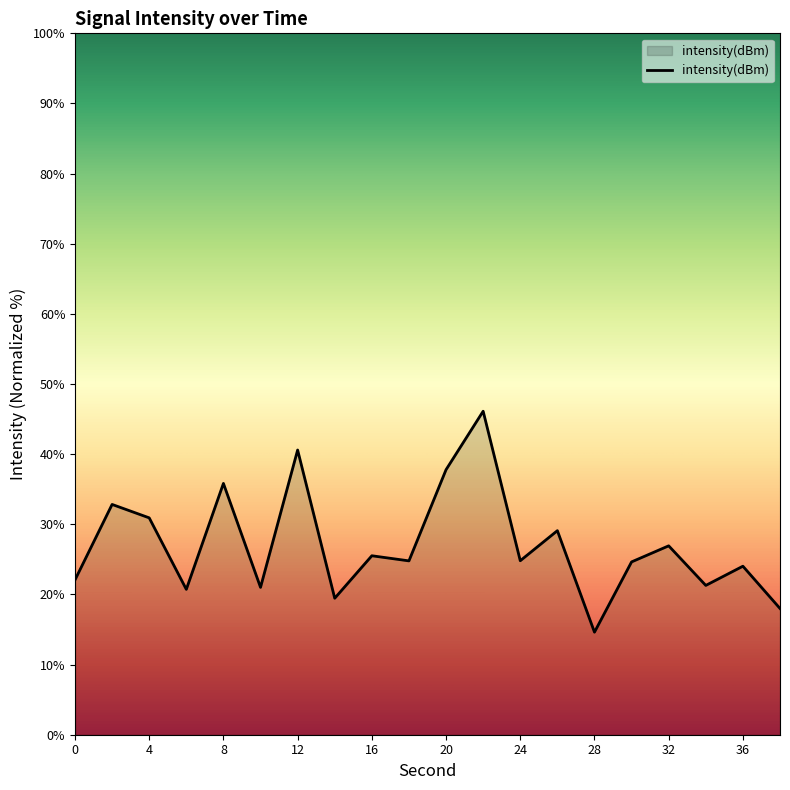

True or false: there are more than 1 points higher than both neighbors.

True